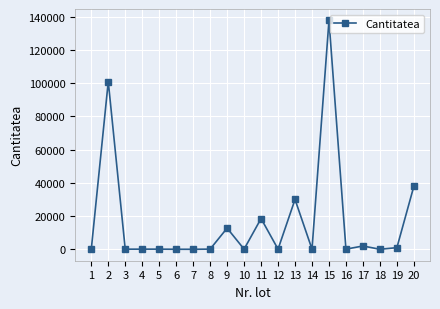

Is it true that the value at 20 is 64205?

False